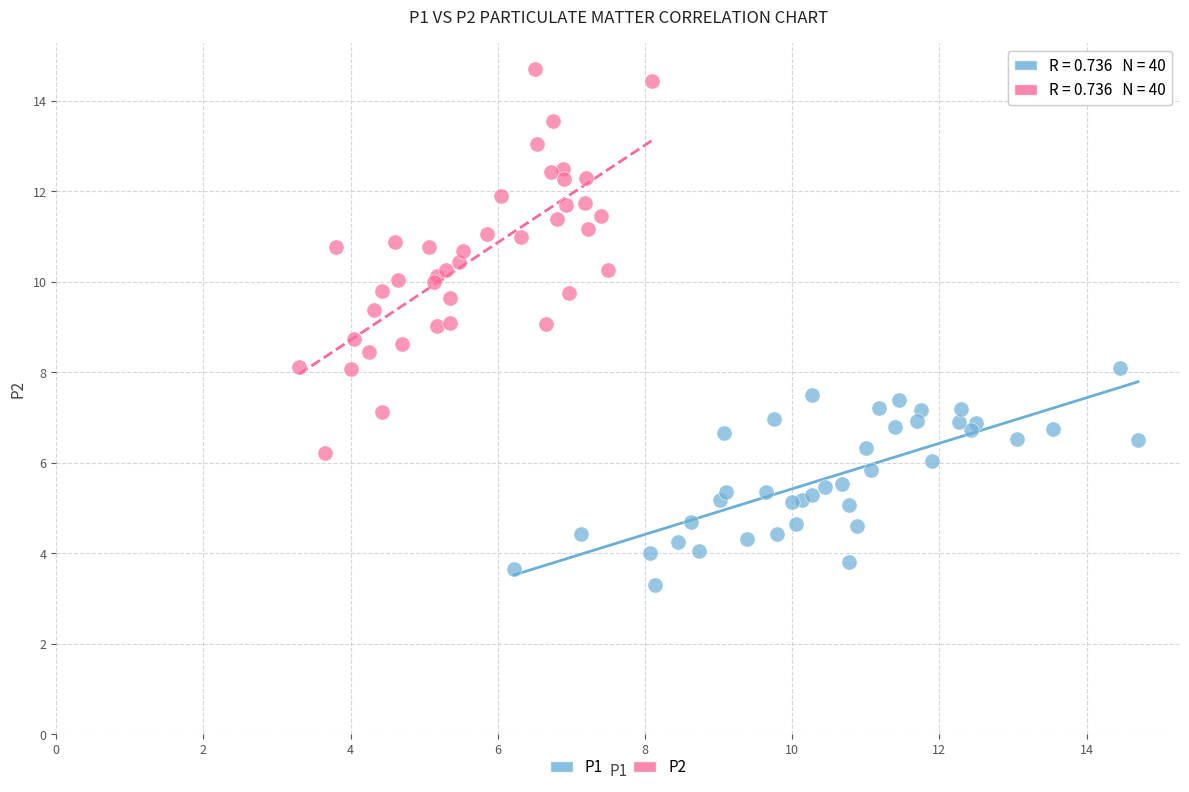

Which series reaches the minimum Y coordinate?

P1